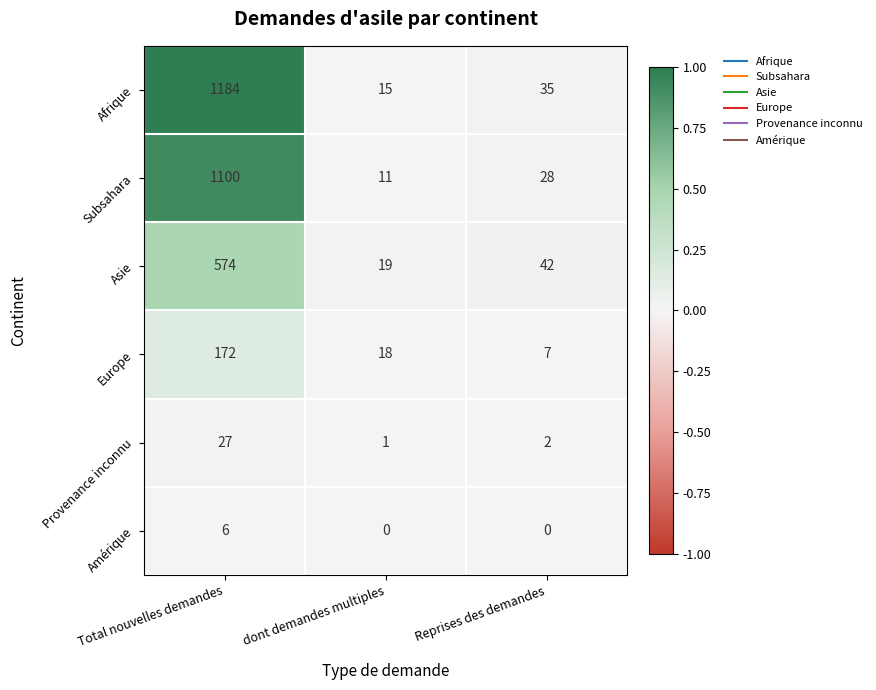

At which label does Subsahara first exceed 28?

Total nouvelles demandes